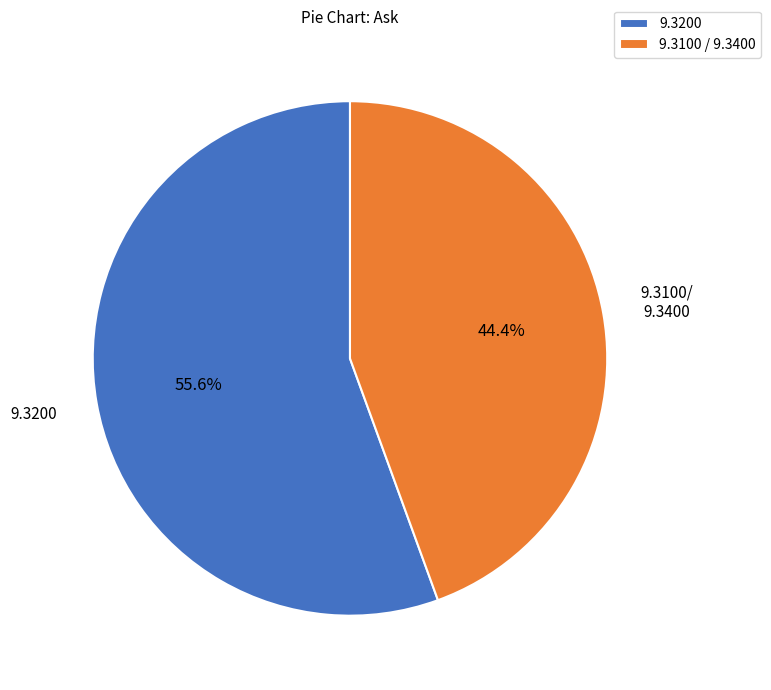

Count the number of slices in the pie.

2